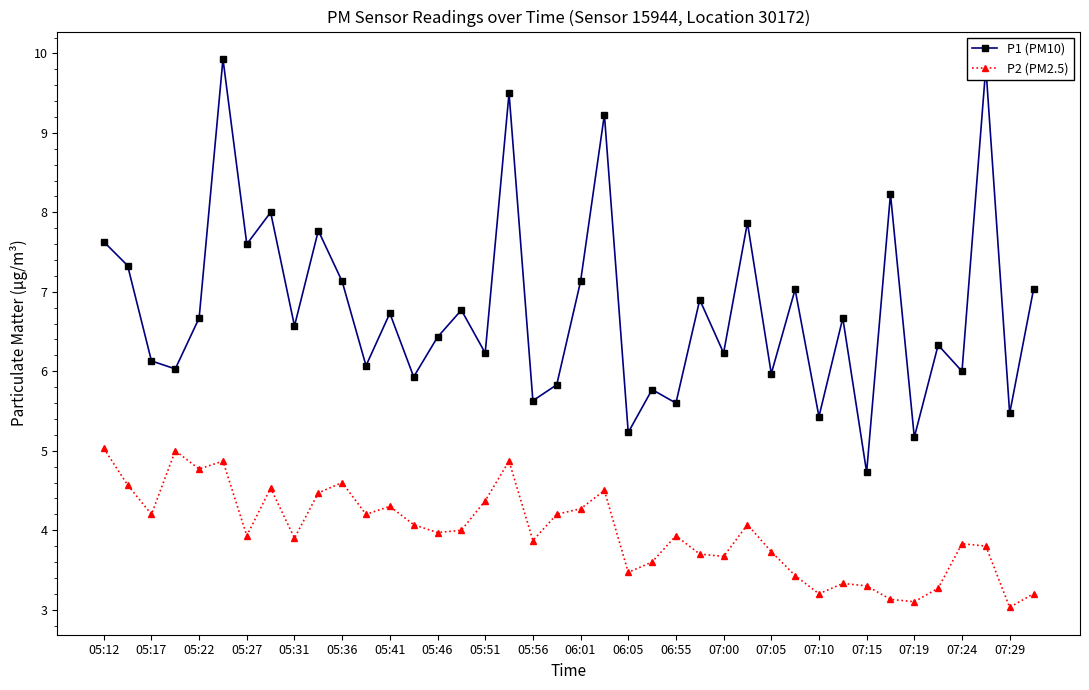

List the series in order of their overall mean, lowest first.

P2 (PM2.5), P1 (PM10)